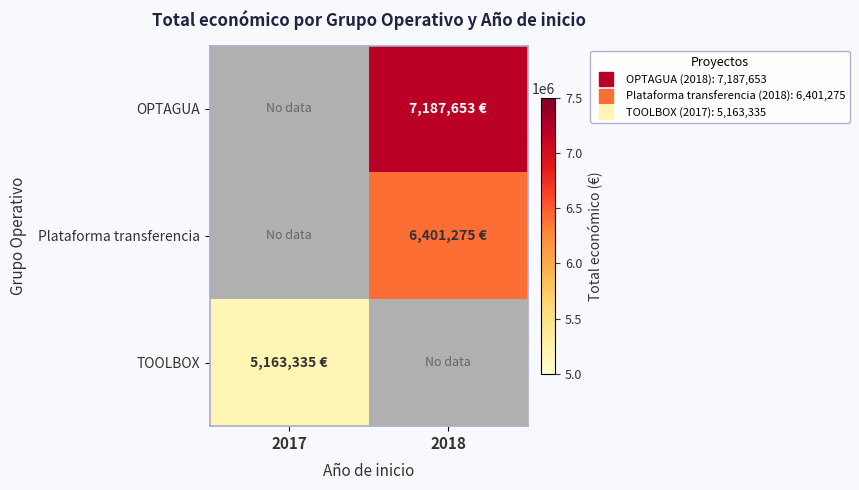

Which series has the largest total across all categories?

OPTAGUA